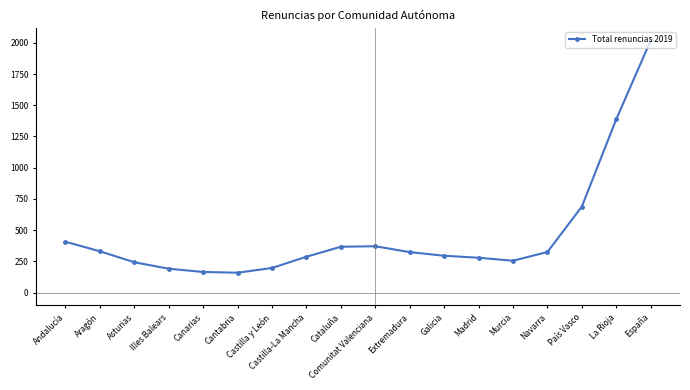

What is the average value?

461